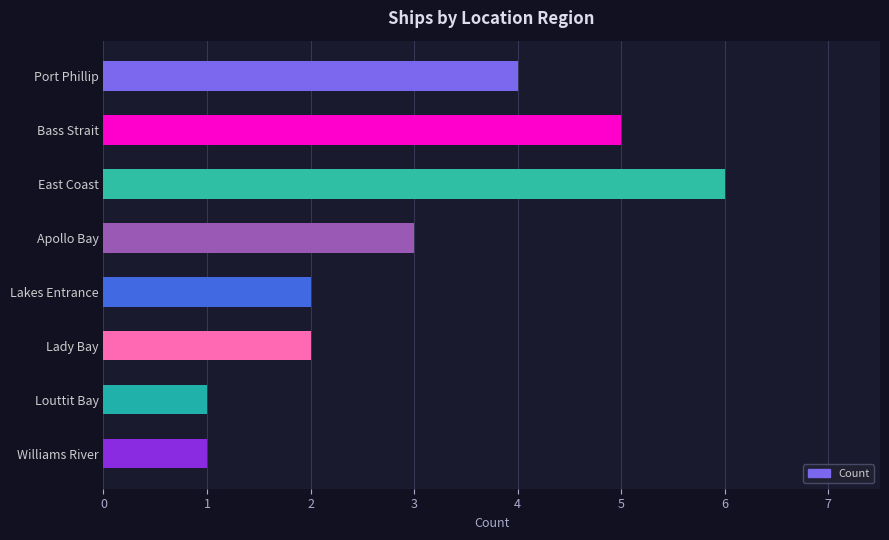

Between Bass Strait and Lady Bay, which is larger?

Bass Strait